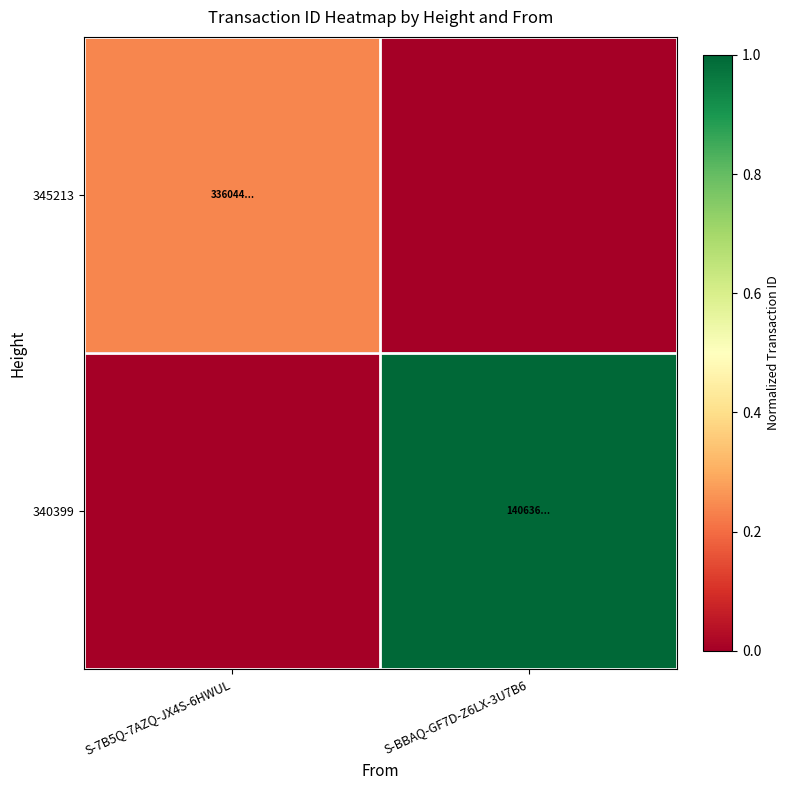

Reading left to right, list all the values displayed in this chart.

345213: S-7B5Q-7AZQ-JX4S-6HWUL=0.2	S-BBAQ-GF7D-Z6LX-3U7B6=0.0
340399: S-7B5Q-7AZQ-JX4S-6HWUL=0.0	S-BBAQ-GF7D-Z6LX-3U7B6=1.0